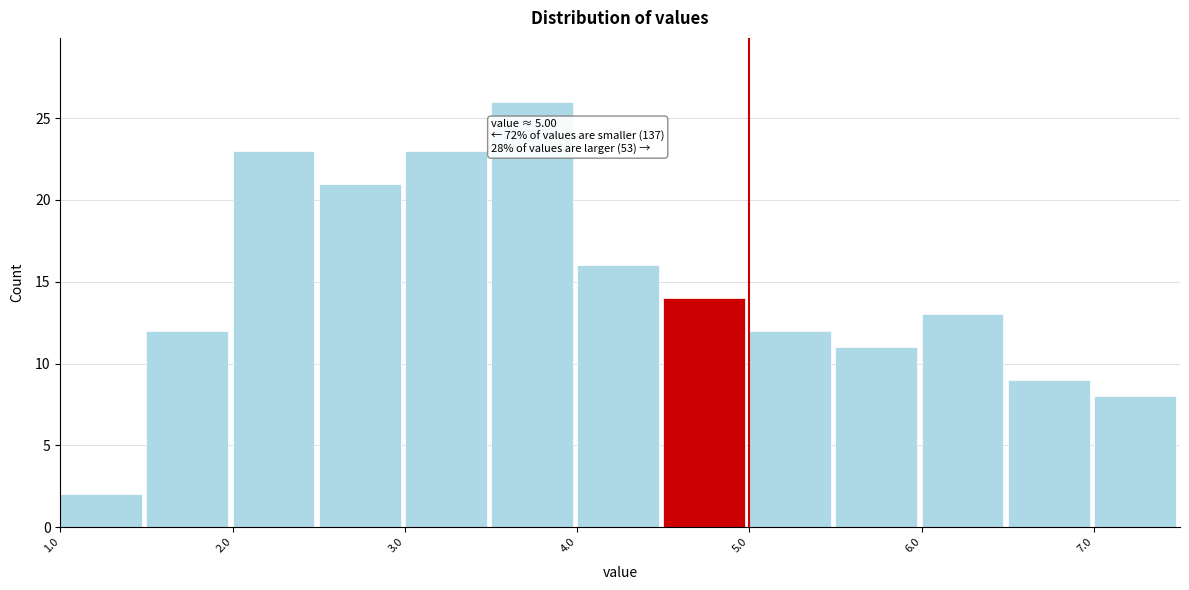

Which range on the x-axis has the tallest bar?

3.5 to 4.0